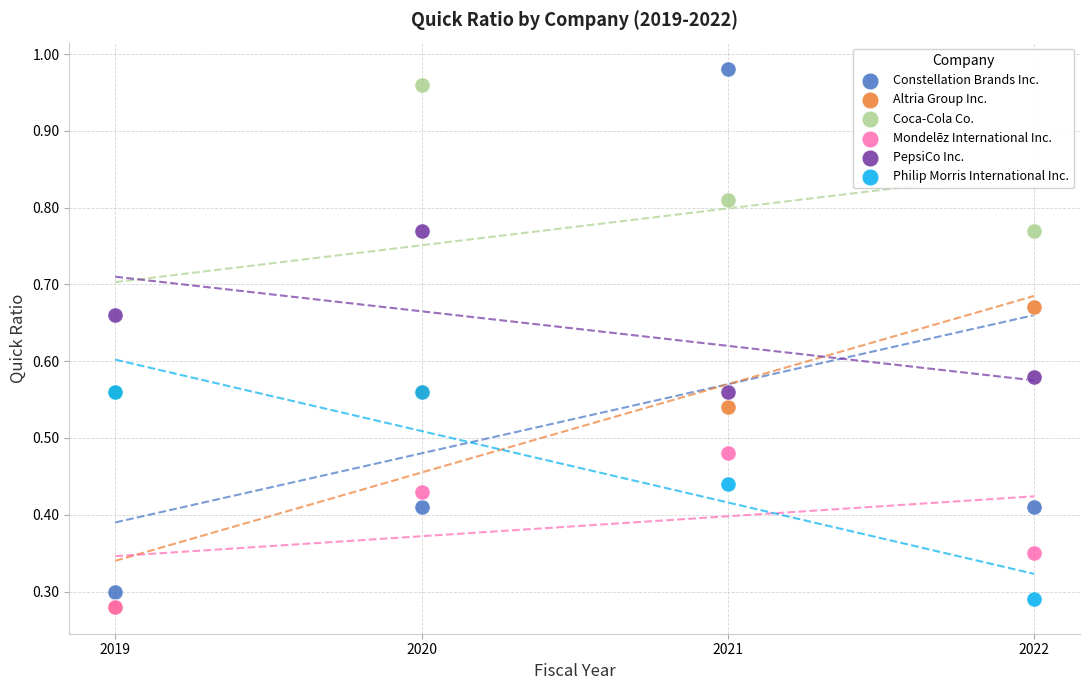

Which series reaches the maximum Y coordinate?

Constellation Brands Inc.